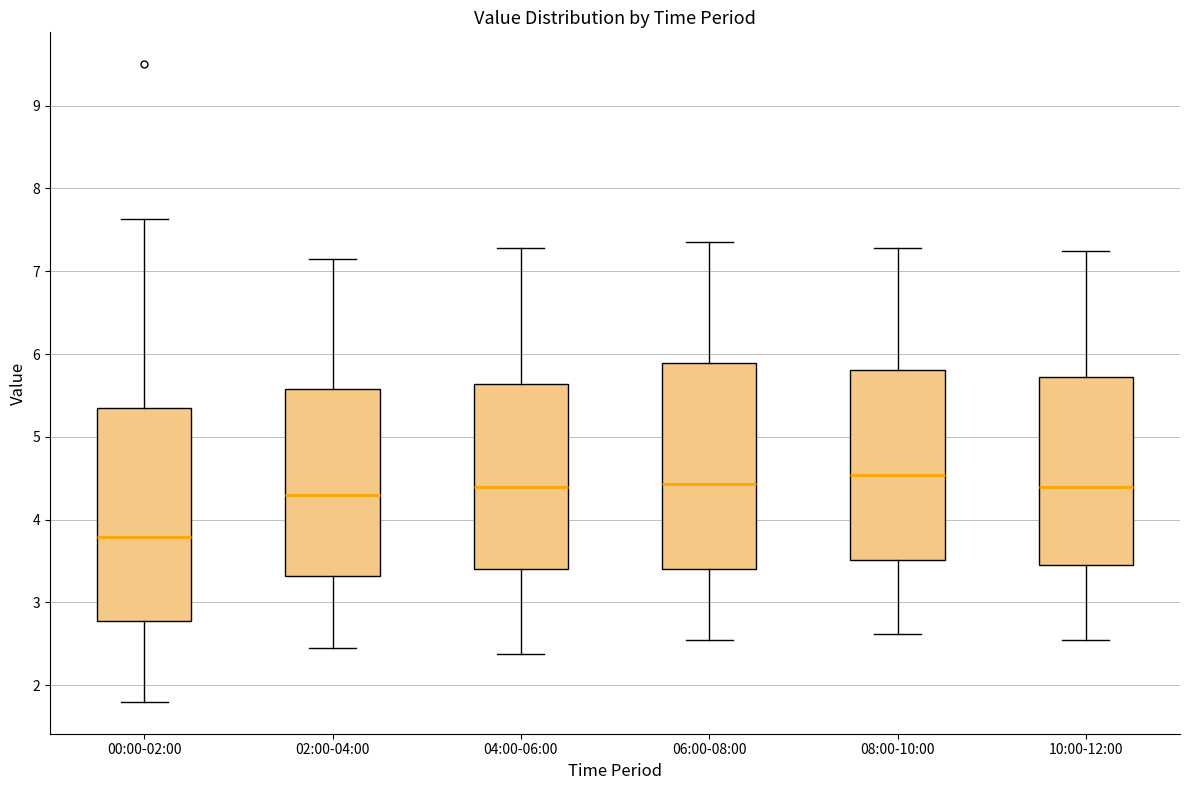

Which box's median line is the highest?

08:00-10:00